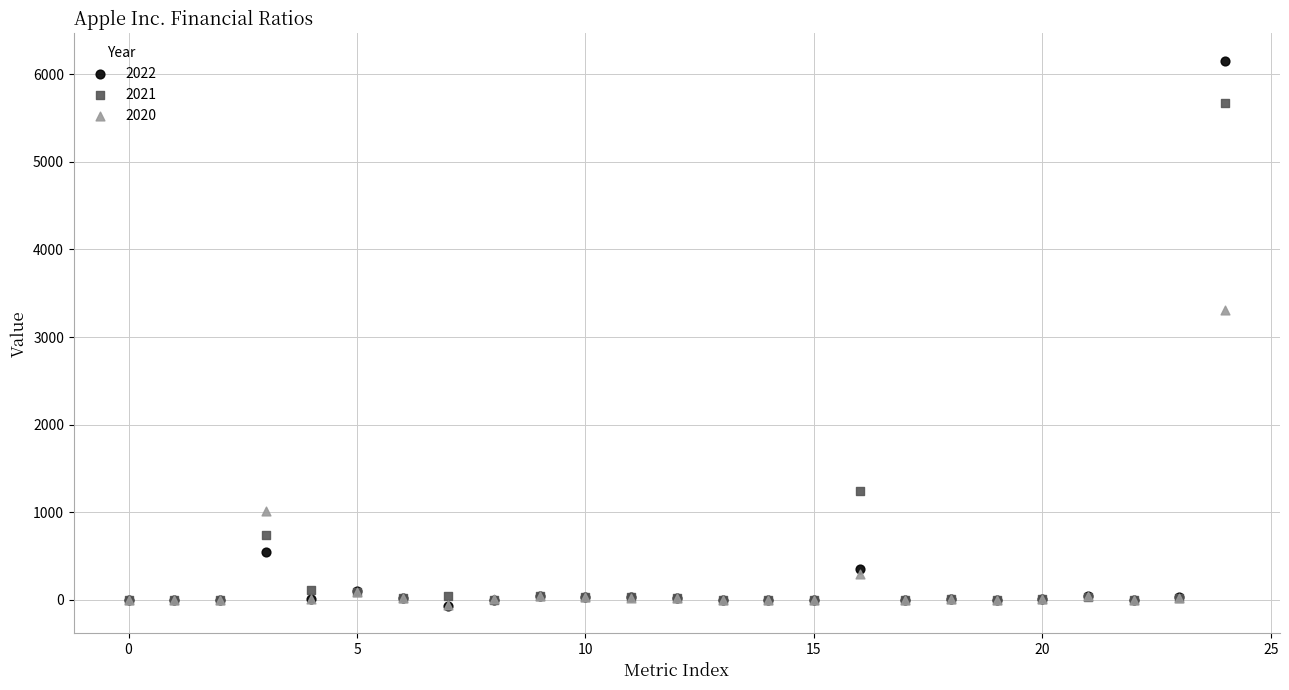

In the 2022 series, what Y value is closest to 3042?

544.0